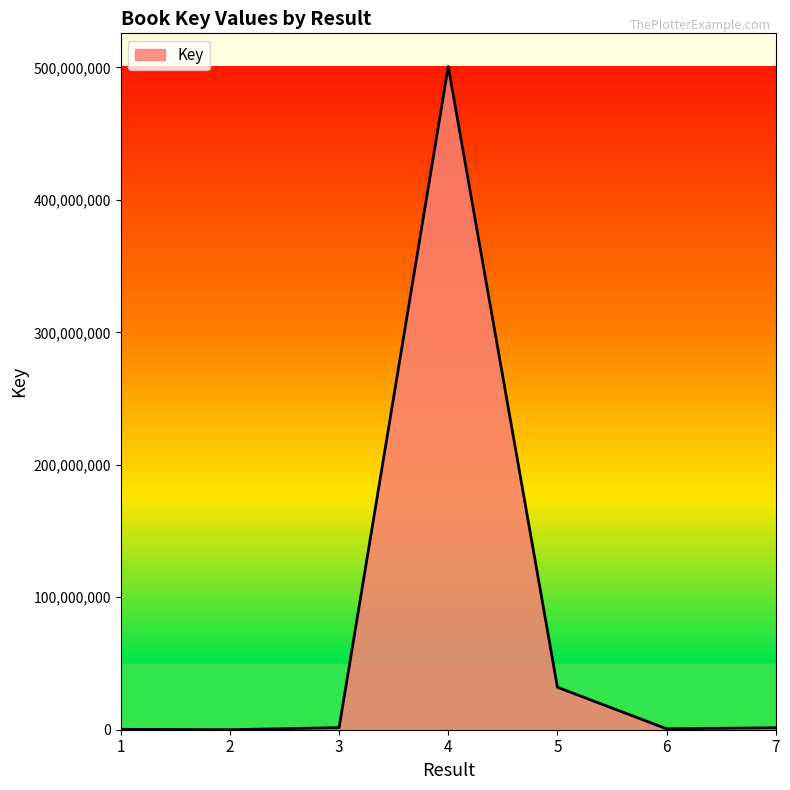

True or false: the data shows 32064885 at 5.

True